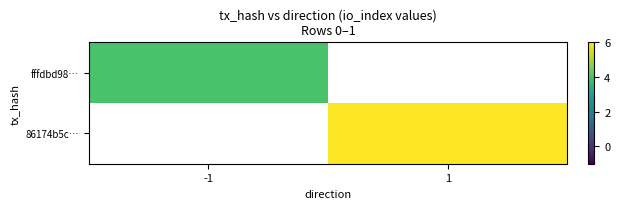

The 86174b5c… series shows 6.0 at 1. True or false?

True